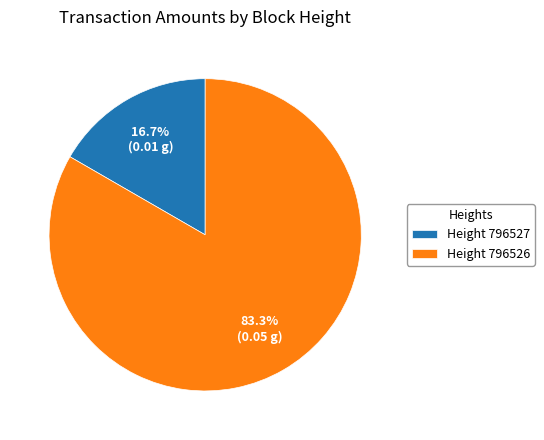

Which category has the smallest portion of the pie?

Height 796527